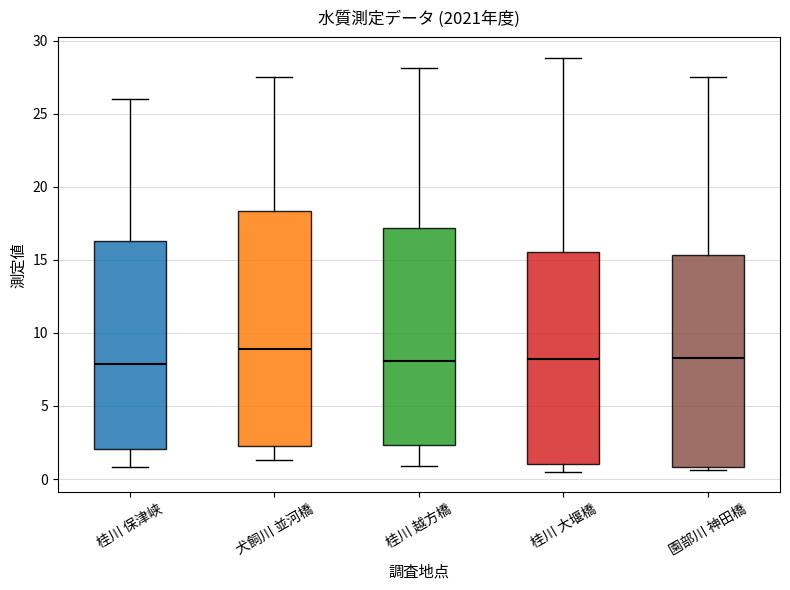

Which box is the tallest, from its lower edge to its upper edge?

犬飼川 並河橋